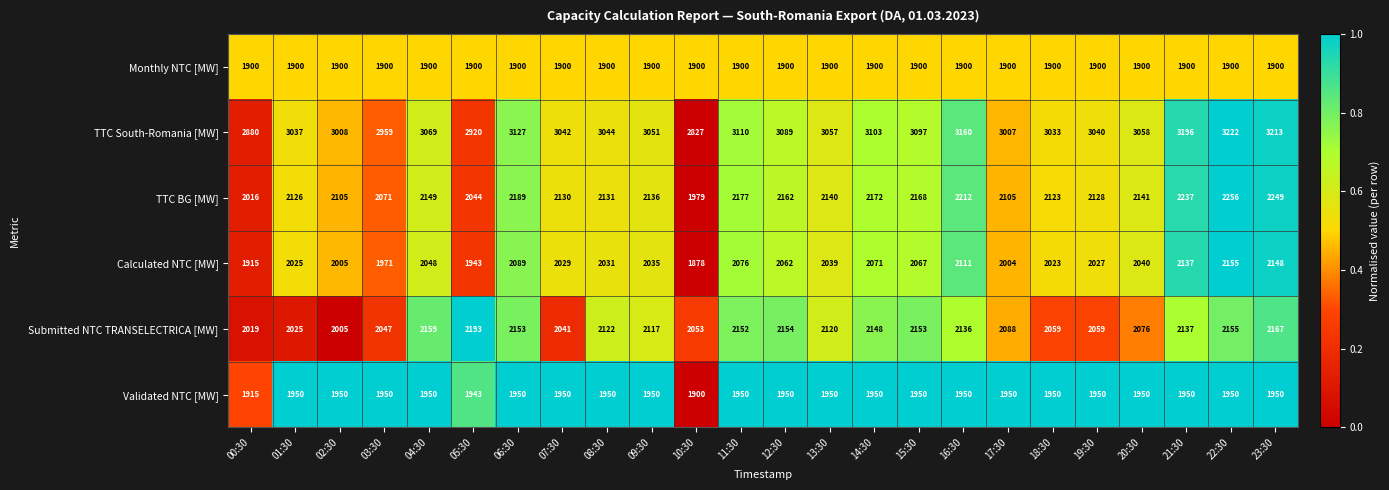

How many categories are shown in the chart?

24